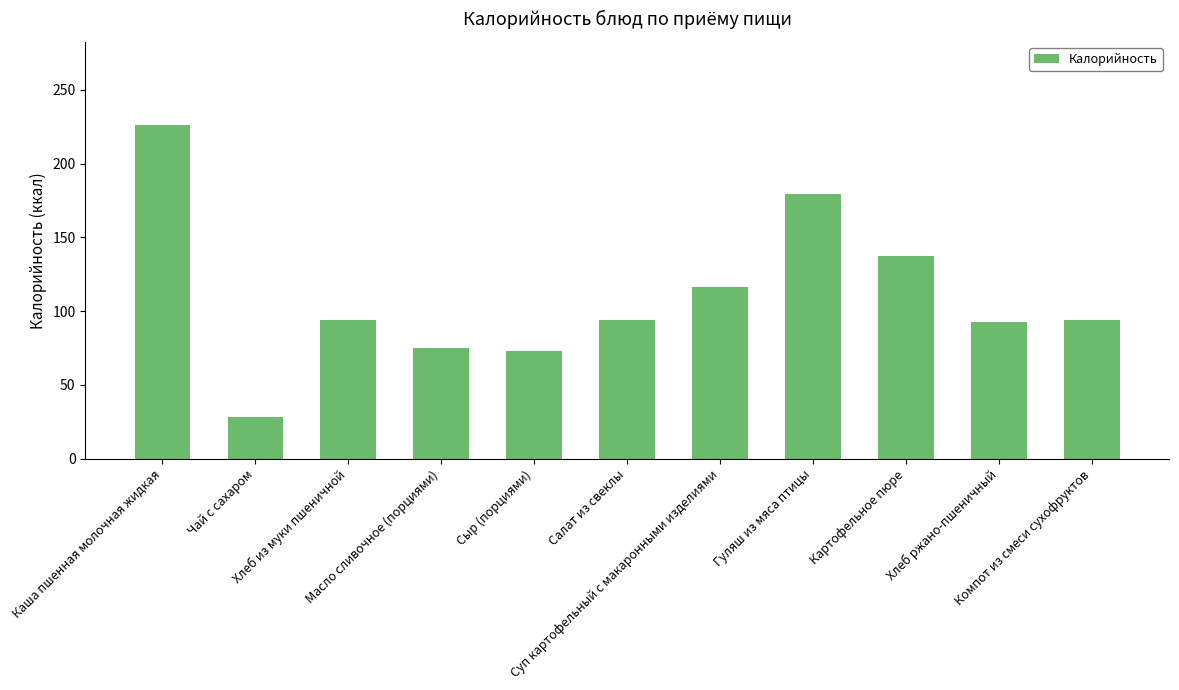

What is the value of the 8th bar from the left?

179.2